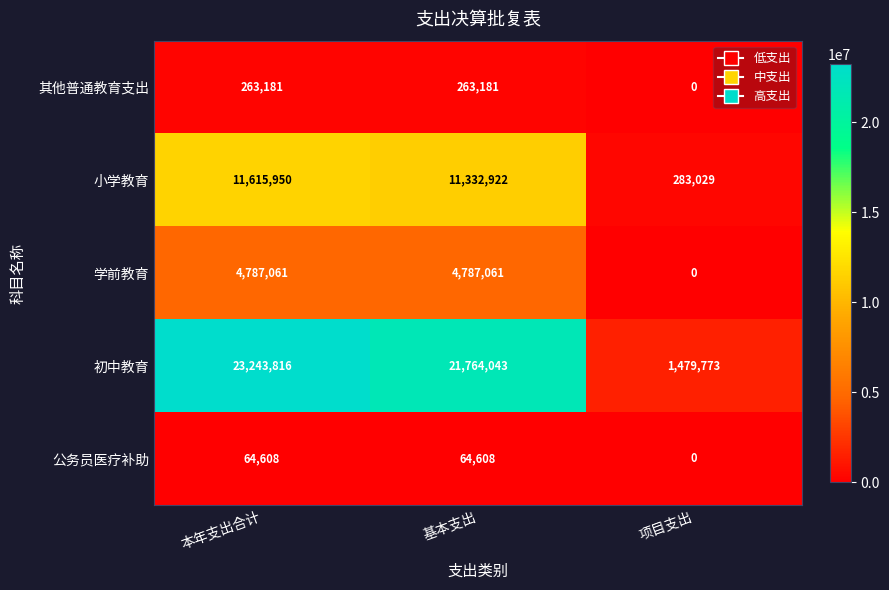

True or false: 公务员医疗补助 has a value of 64608 at 基本支出.

True